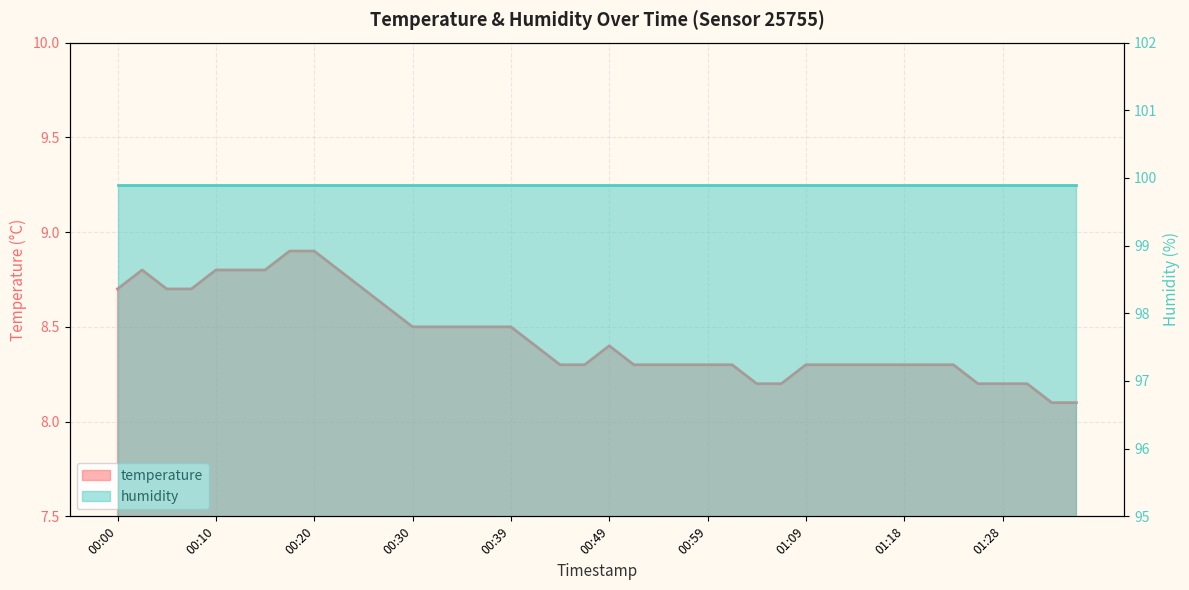

What is the difference between the maximum and minimum values?

0.8